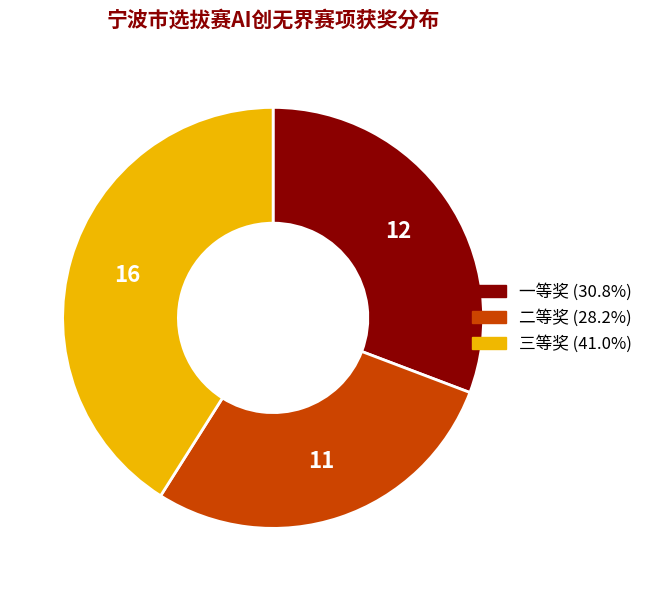

Approximately how many times larger is the value at 一等奖 compared to 二等奖?

1.1